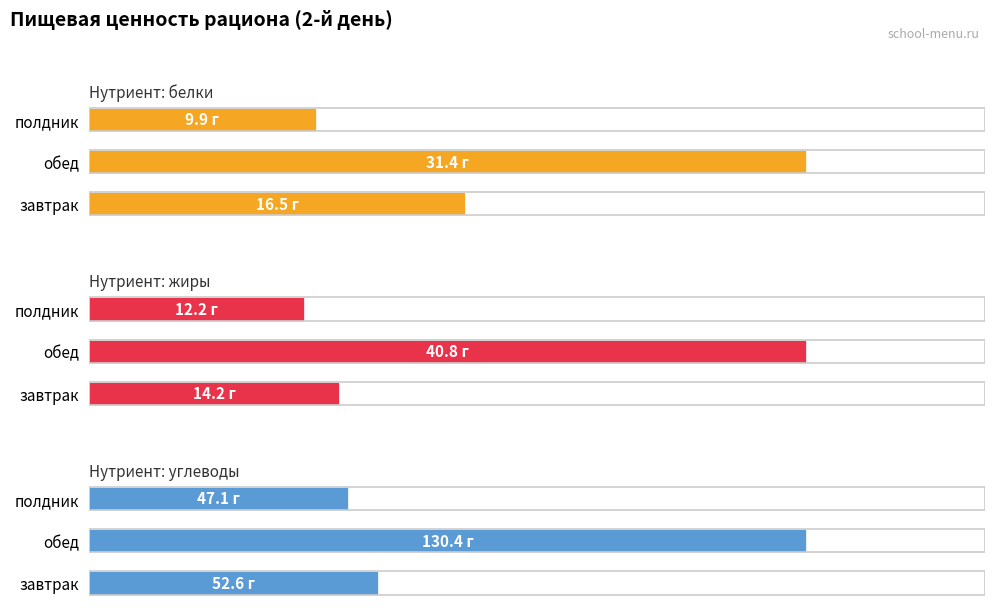

What are all the series names shown in the legend?

белки, жиры, углеводы